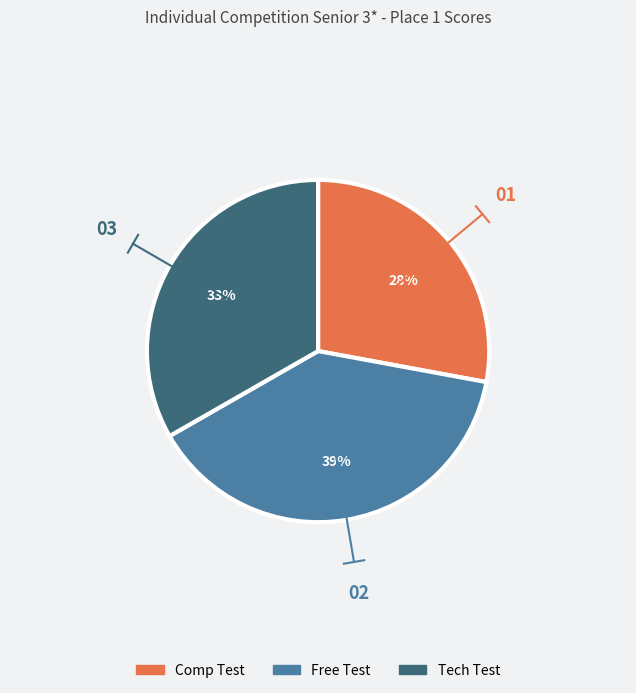

Rank the categories by value from lowest to highest.

Comp Test, Tech Test, Free Test